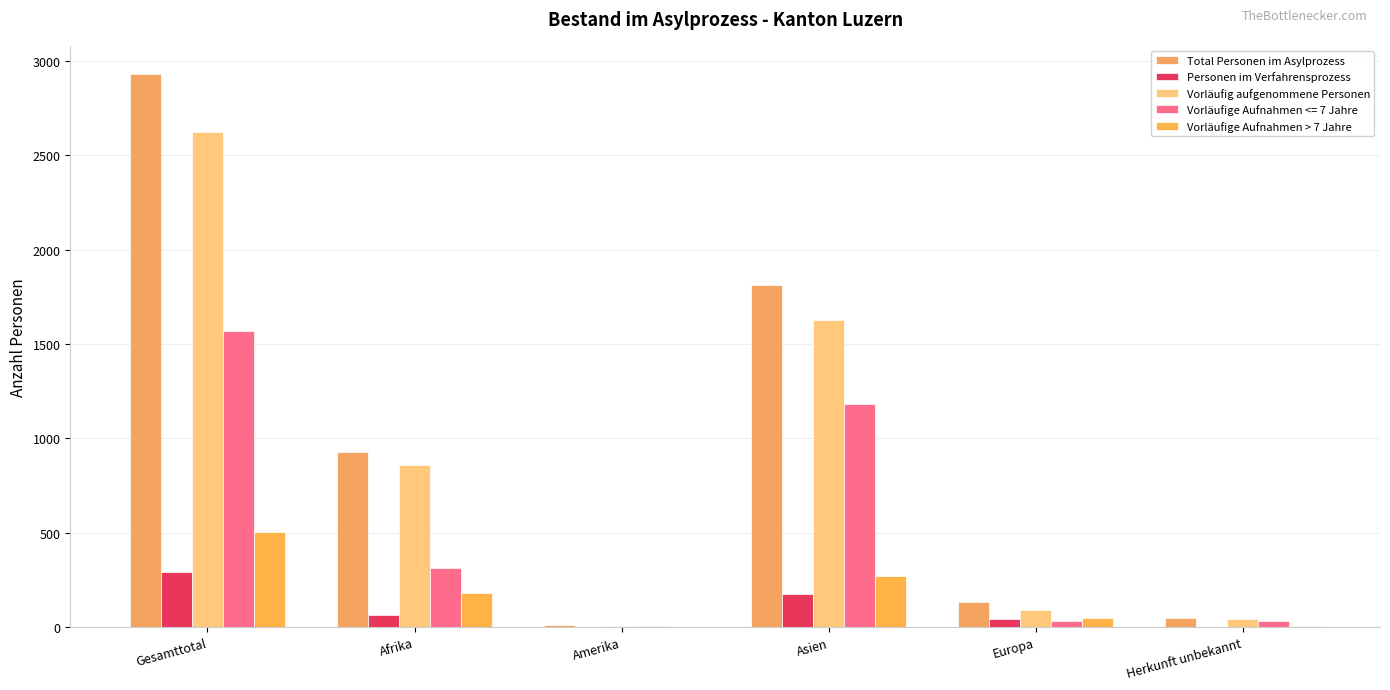

The value of Personen im Verfahrensprozess at Asien is 176. True or false?

True